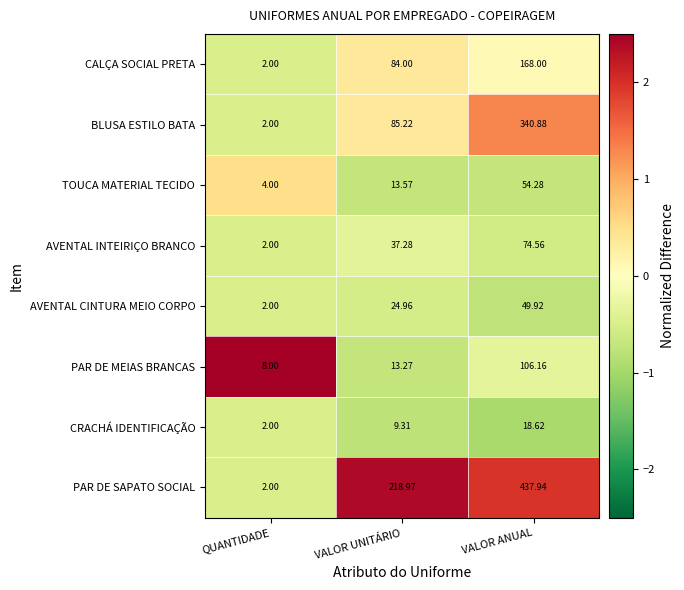

Between QUANTIDADE and VALOR UNITÁRIO, which series saw the biggest shift?

PAR DE SAPATO SOCIAL